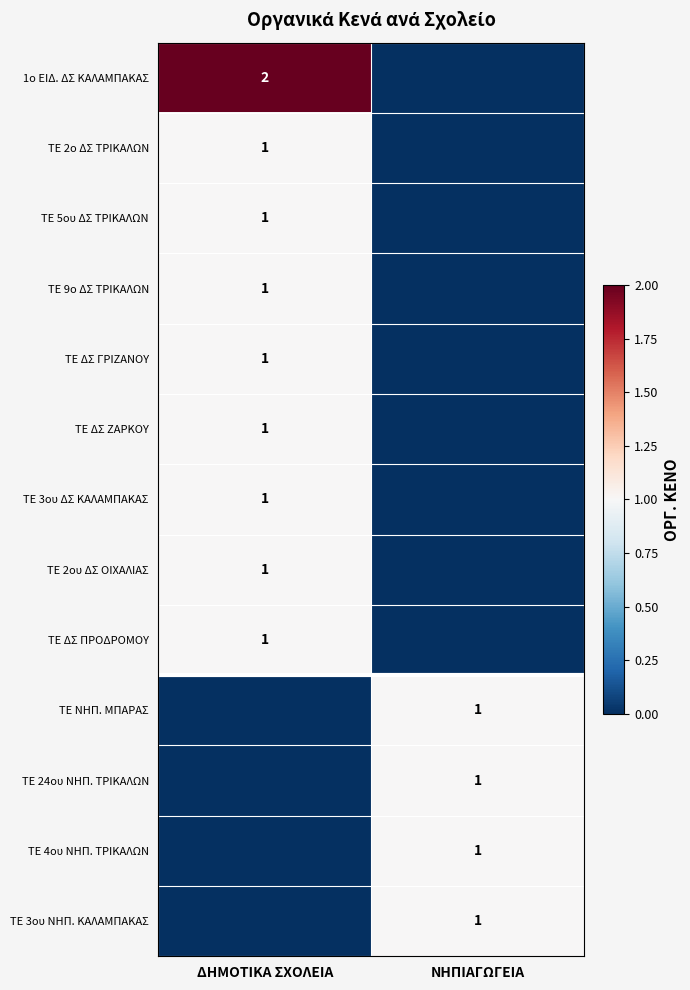

Is it true that ΤΕ ΔΣ ΓΡΙΖΑΝΟΥ equals 2 at ΔΗΜΟΤΙΚΑ ΣΧΟΛΕΙΑ?

False